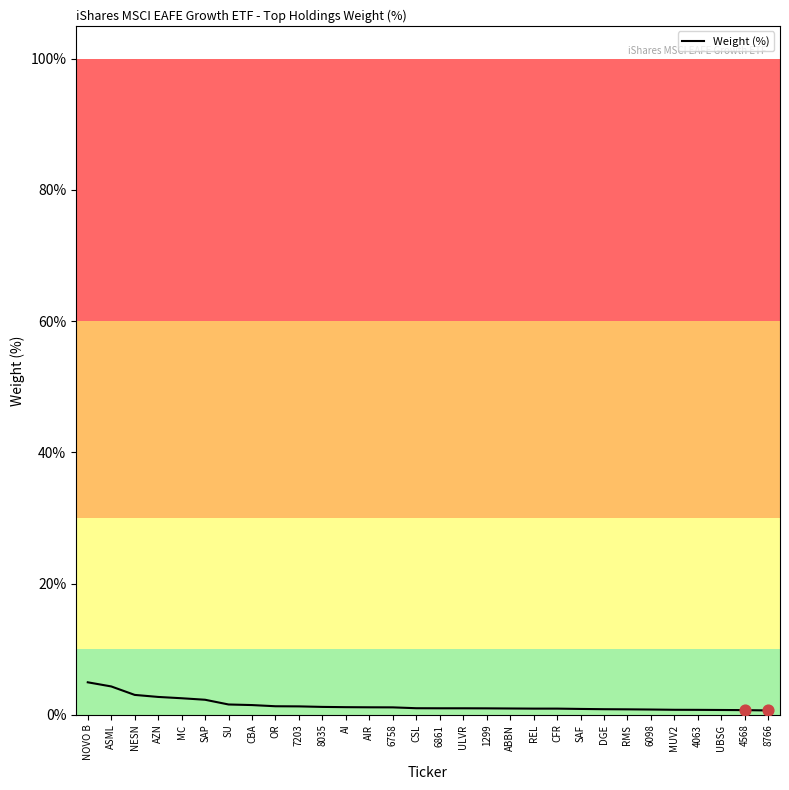

What is the change in value from 8035 to 8766?

-0.5